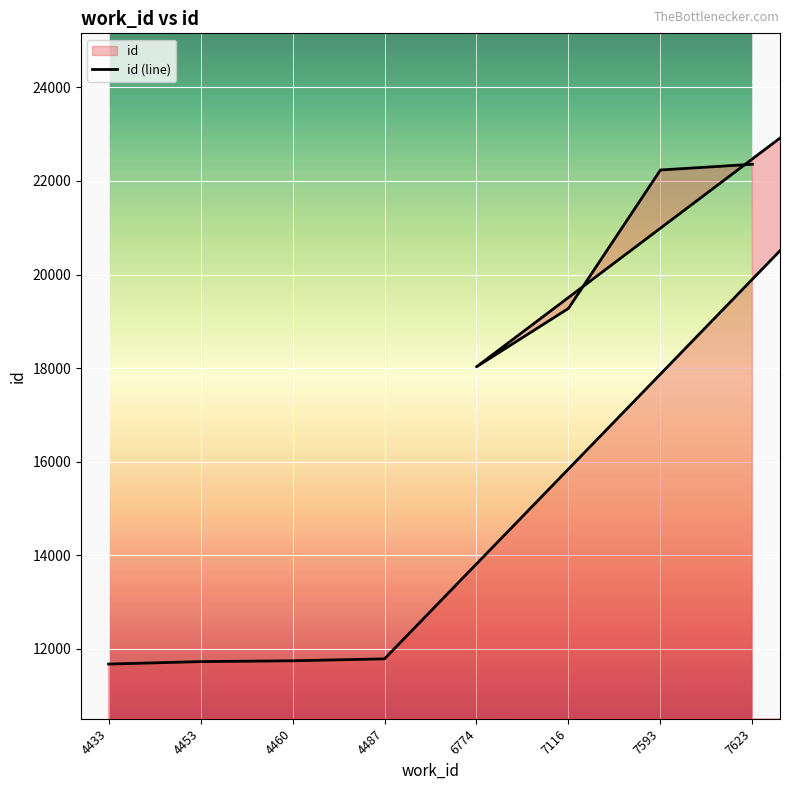

What is the difference between the maximum and minimum values?

12278